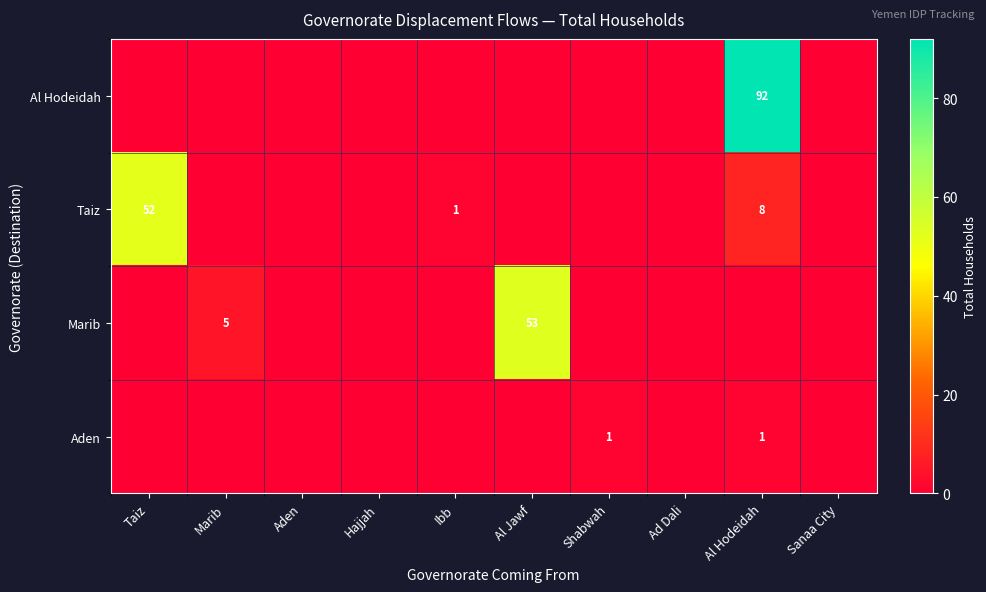

List the labels in order of Al Hodeidah value, largest first.

Al Hodeidah, Taiz, Marib, Aden, Hajjah, Ibb, Al Jawf, Shabwah, Ad Dali, Sanaa City